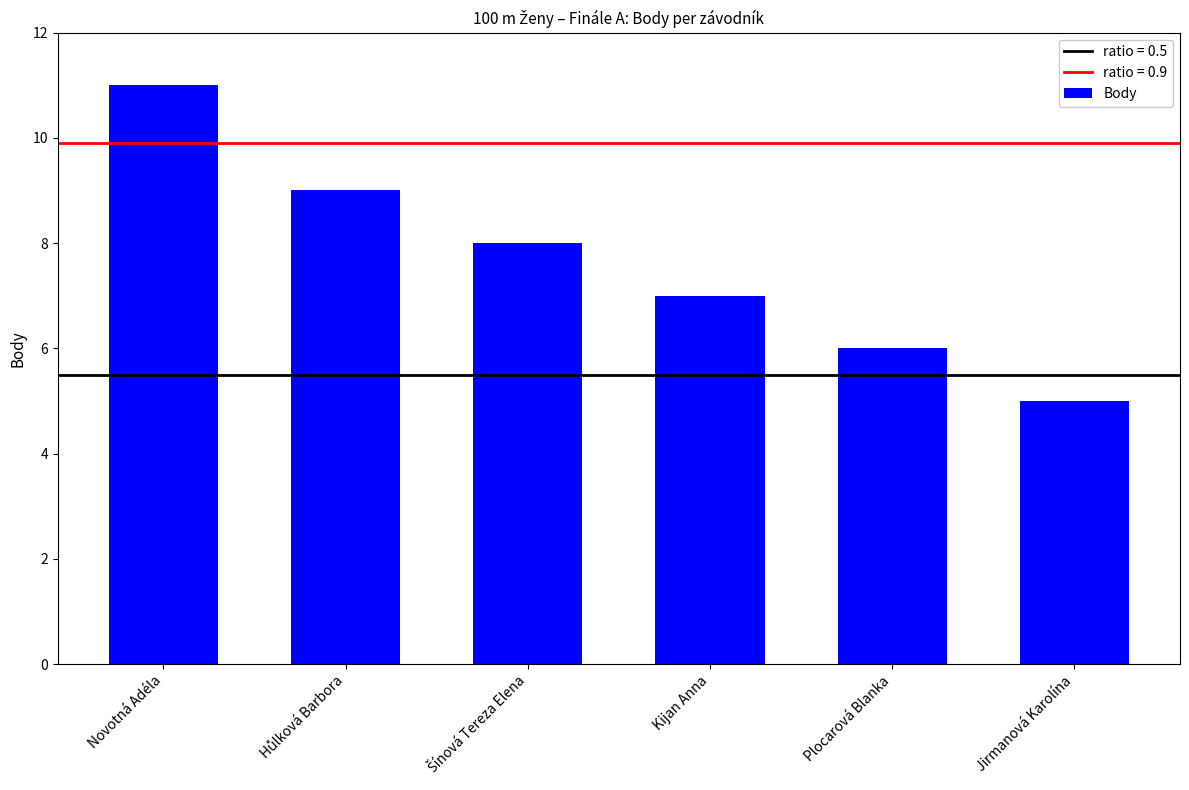

What is the maximum value shown in the chart?

11